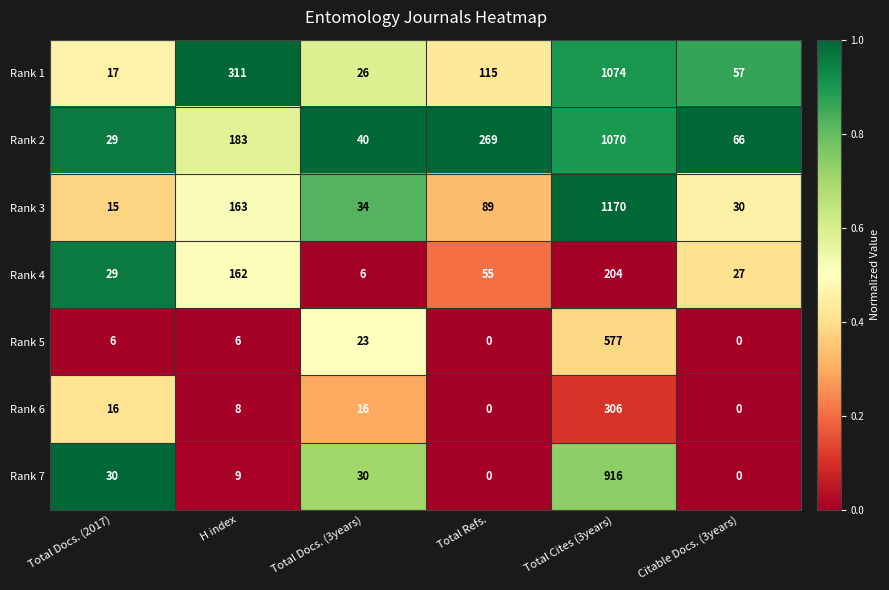

Which category has the highest value across all series?

Total Cites (3years)